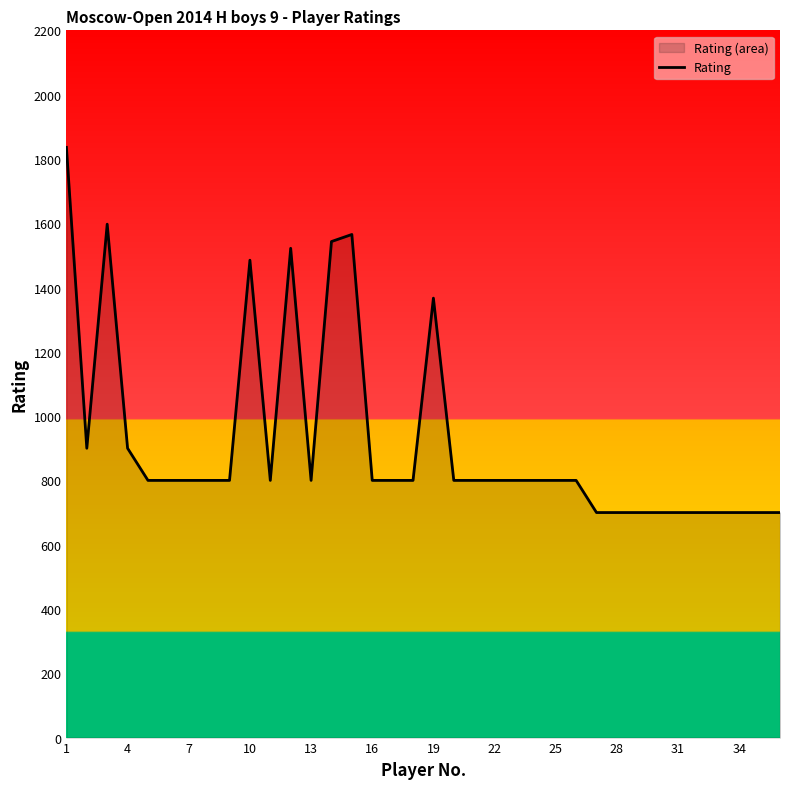

The chart shows a value of 800 at 13. True or false?

True